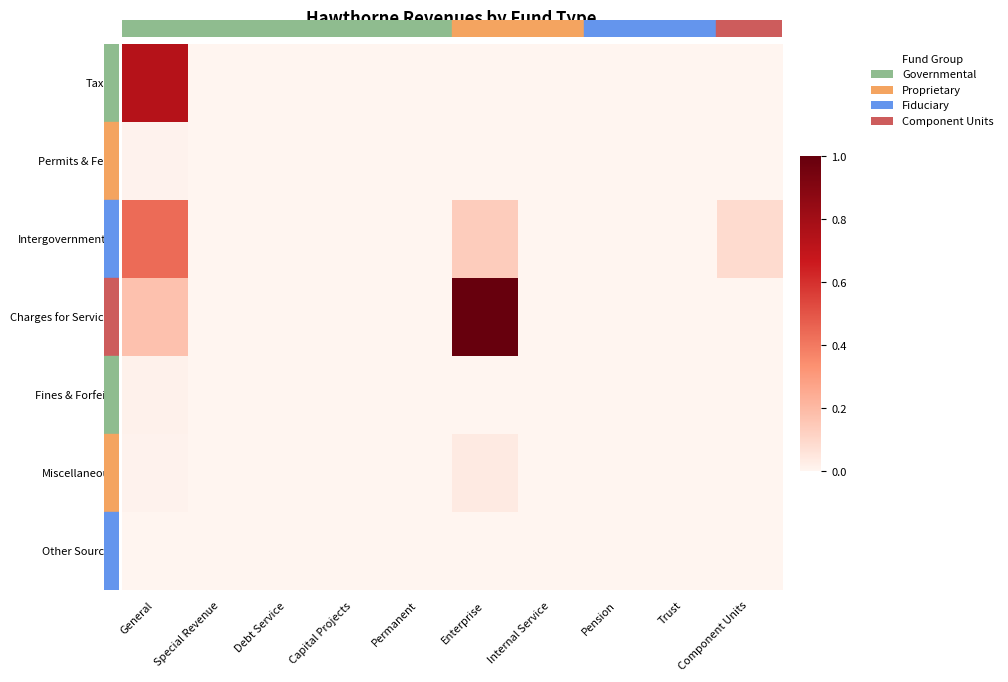

Count the number of data series in this chart.

7